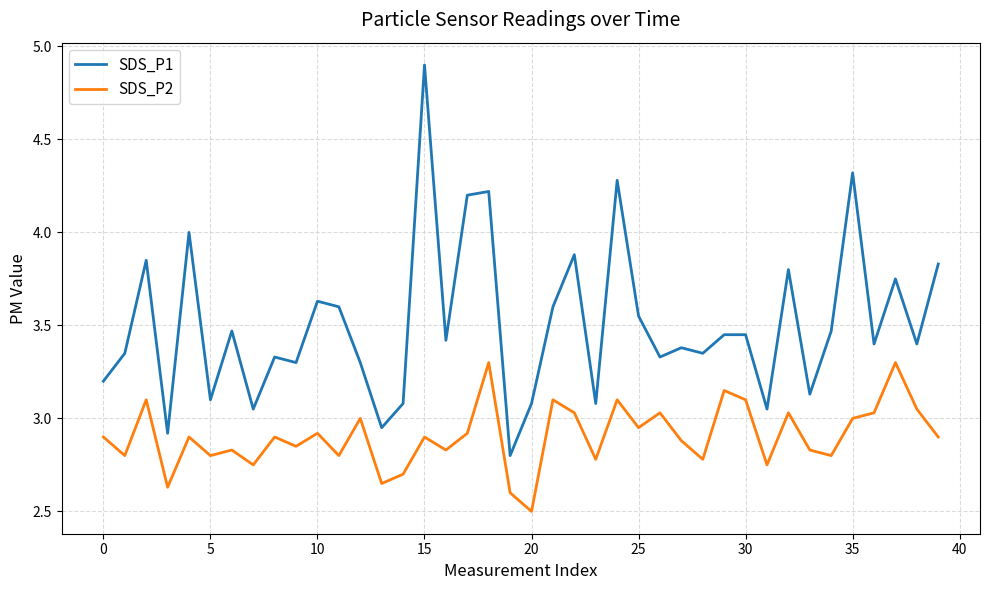

List the series in order of their peak value, lowest first.

SDS_P2, SDS_P1